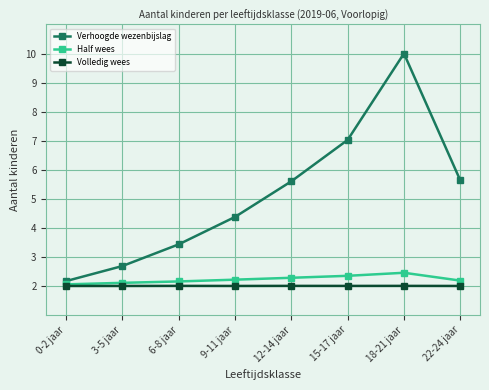

Which series has the largest total across all categories?

Verhoogde wezenbijslag